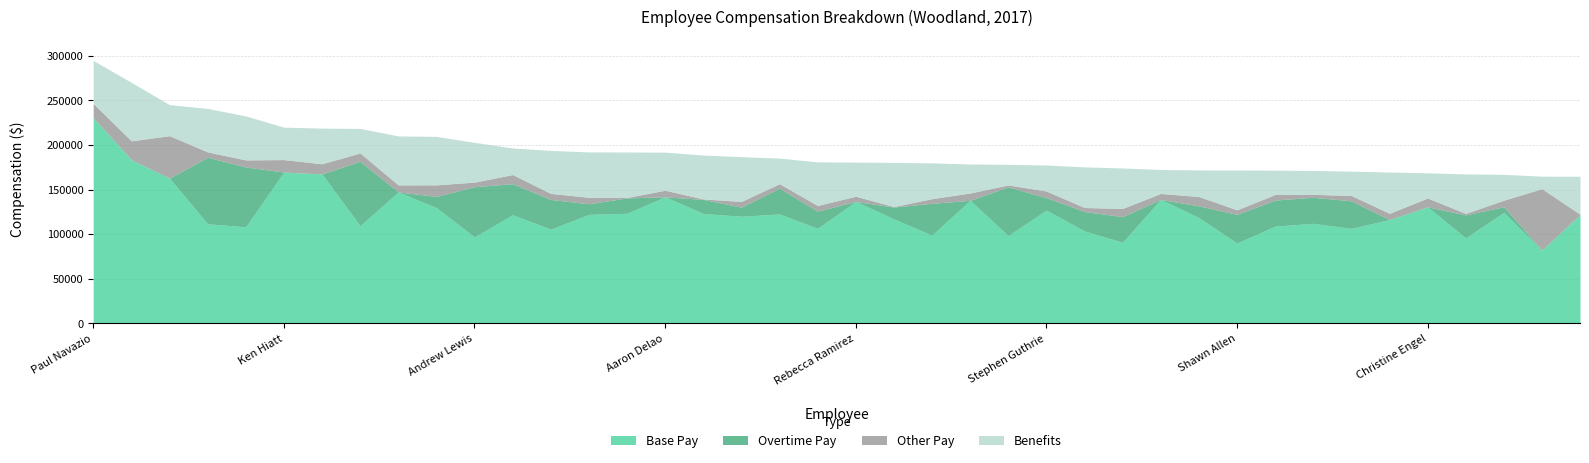

What is the label of the 28th point from the left?

Samuel Kennedy